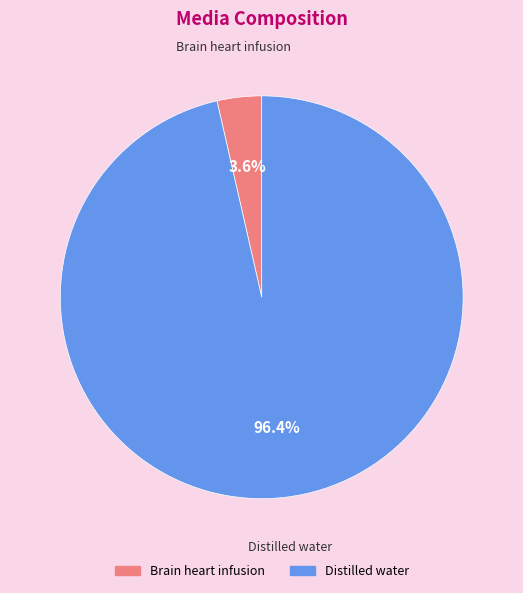

Between Distilled water and Brain heart infusion, which is larger?

Distilled water